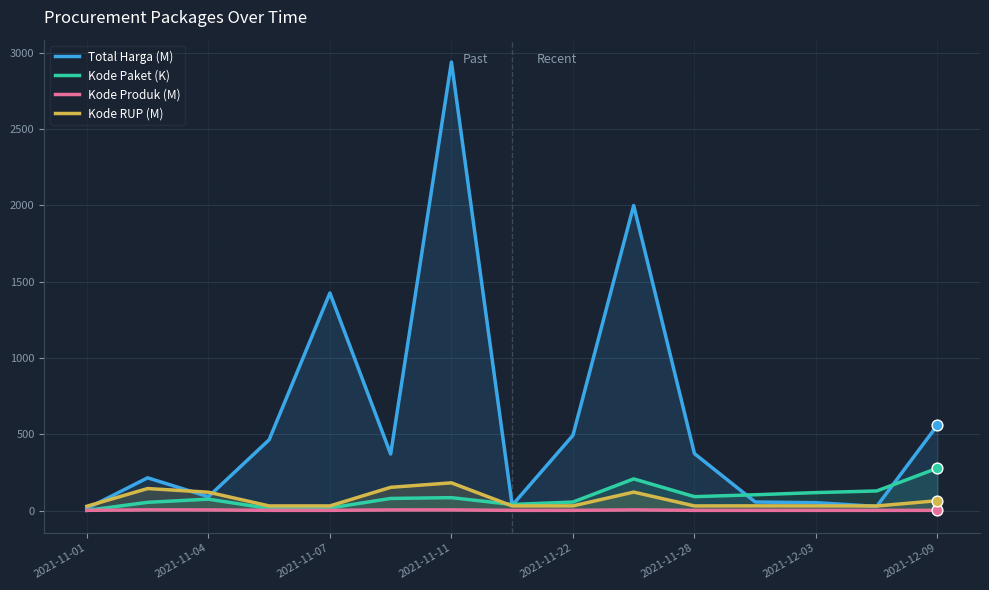

Which series has the largest total across all categories?

Total Harga (M)